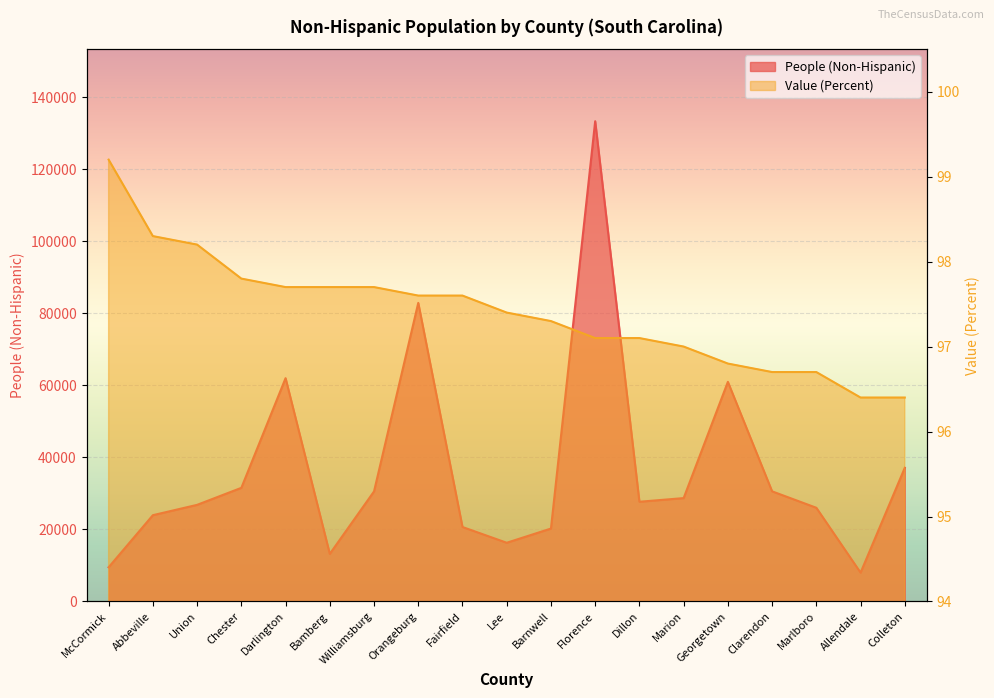

How many series are shown in this chart?

2